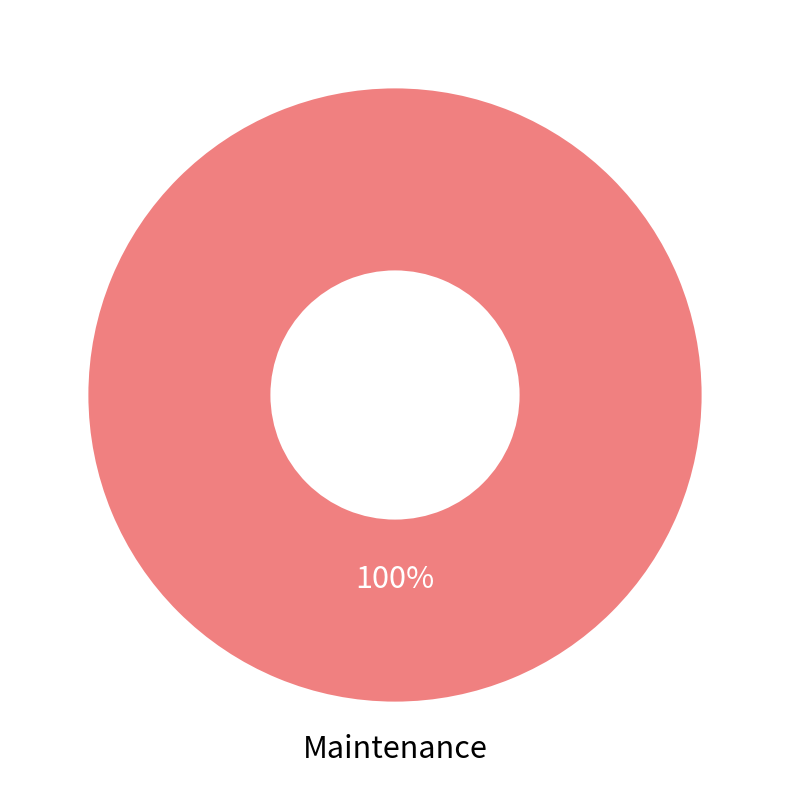

How many segments does this pie chart have?

1